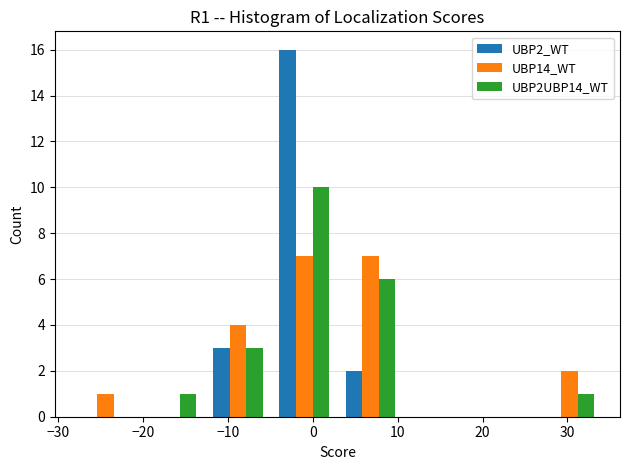

What is the height of the UBP2UBP14_WT bar covering 26 to 34 on the x-axis? Neither the bar edges nor the heights are printed on the chart, so give them approximately, as read against the axes.

1